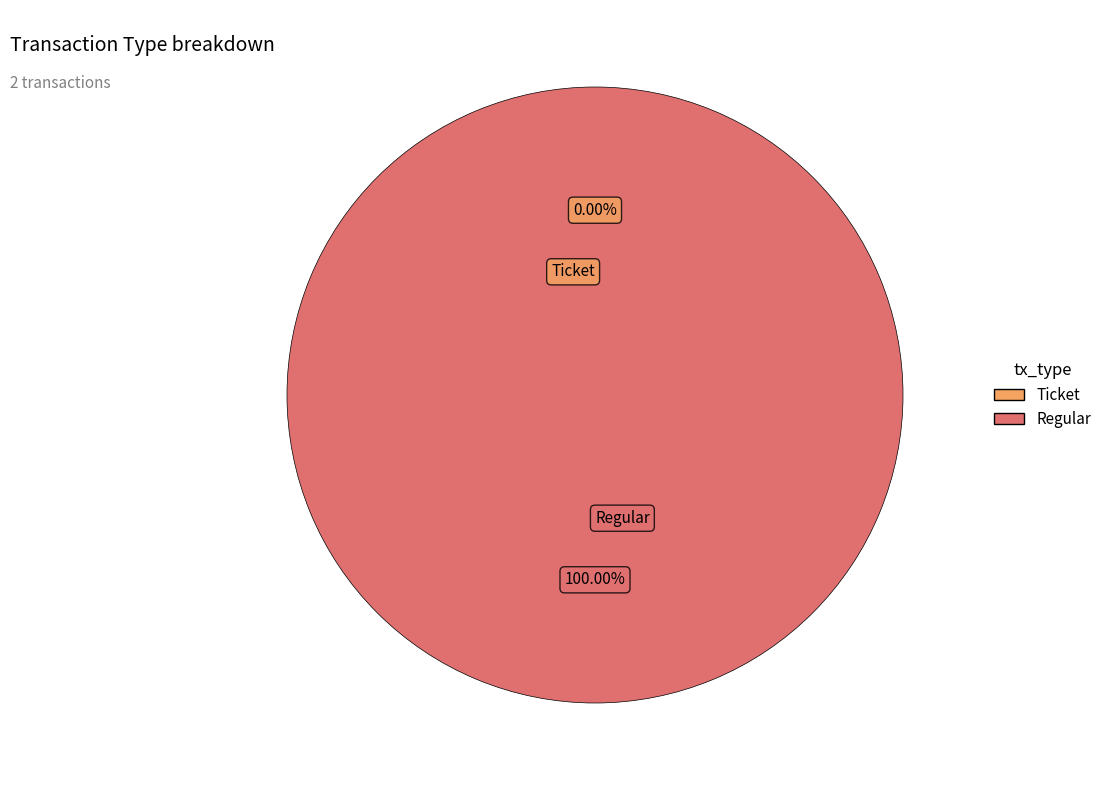

Count the number of slices in the pie.

2